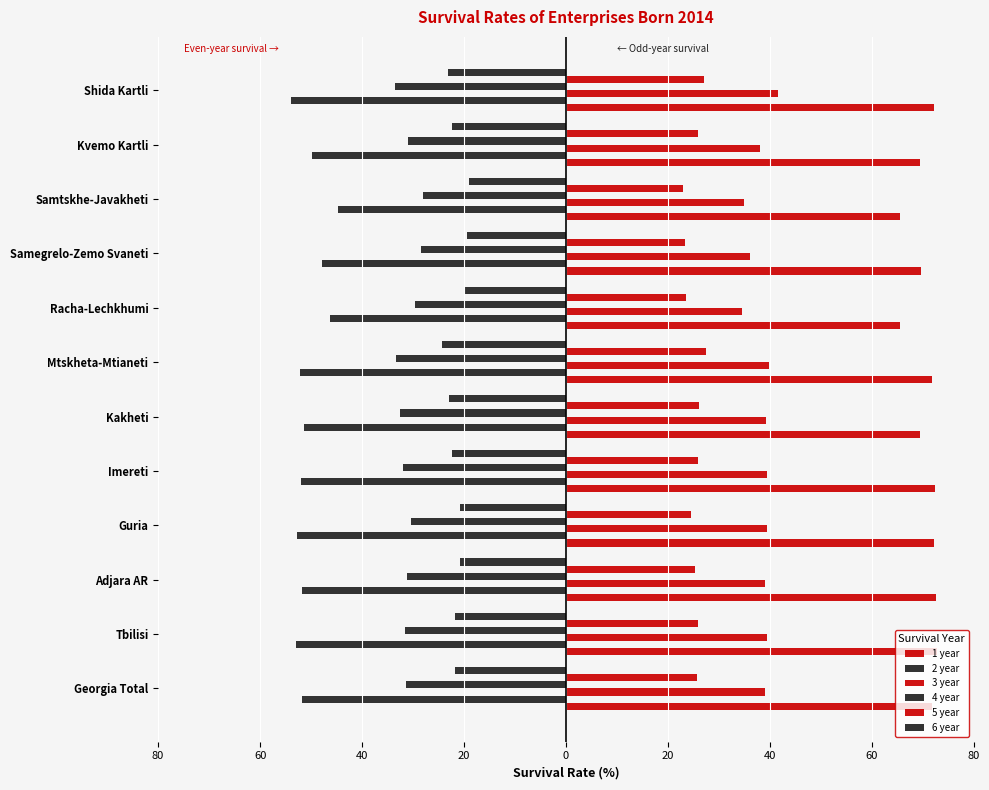

Count the number of categories in the chart.

12